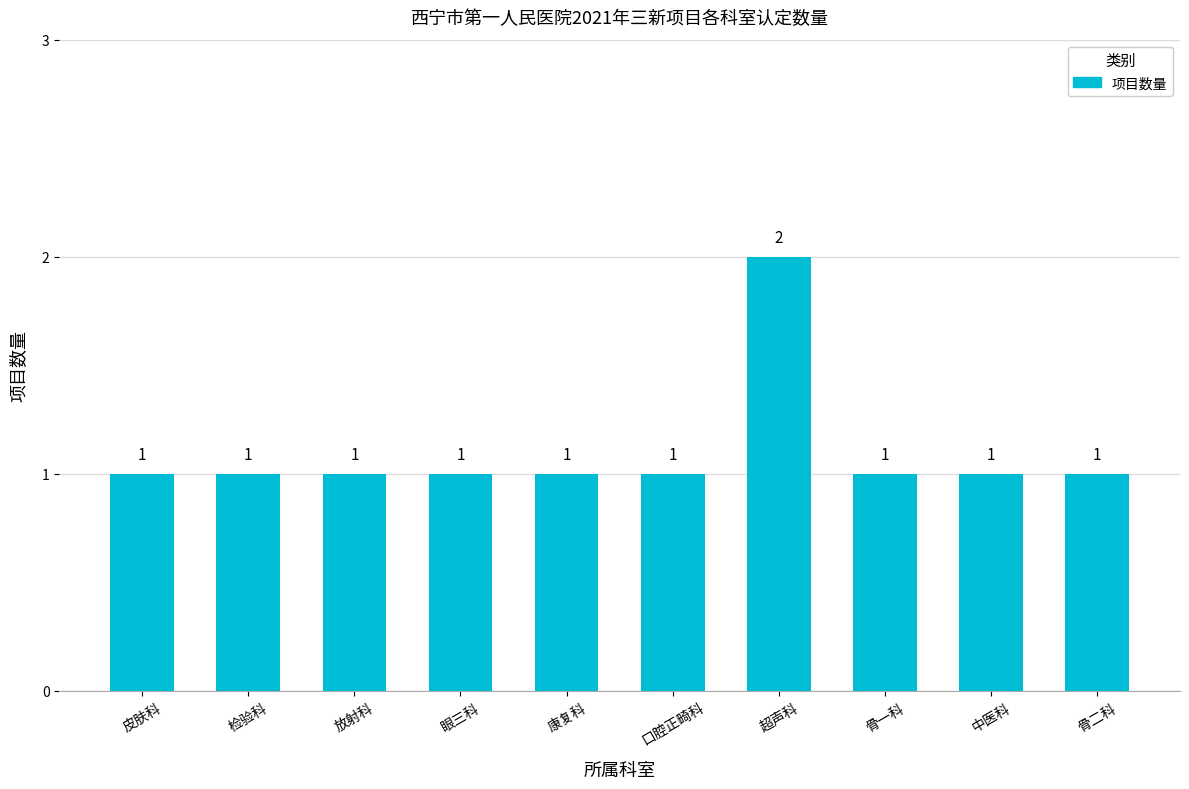

The chart shows a value of 1 at 眼三科. True or false?

True